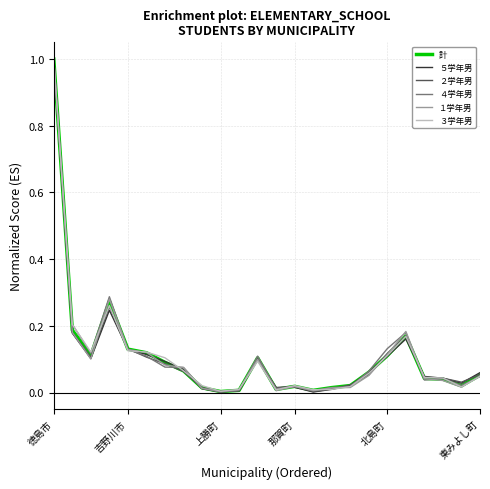

True or false: ４学年男 has more than 1 interior local peaks.

True